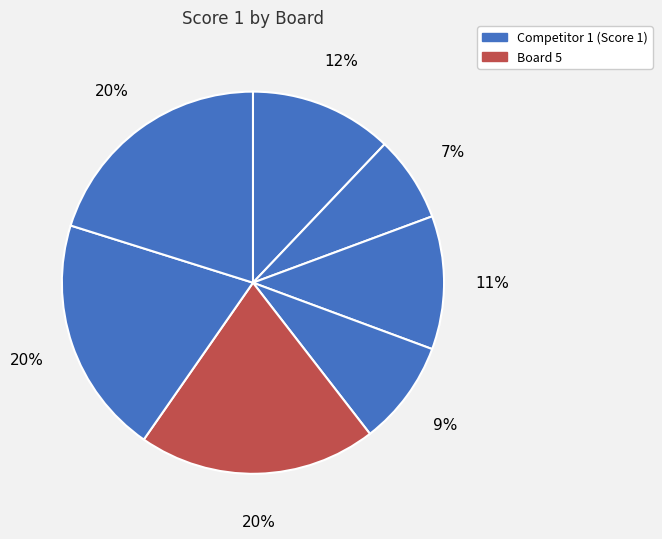

To the nearest percent, what is the average slice percentage?

14%